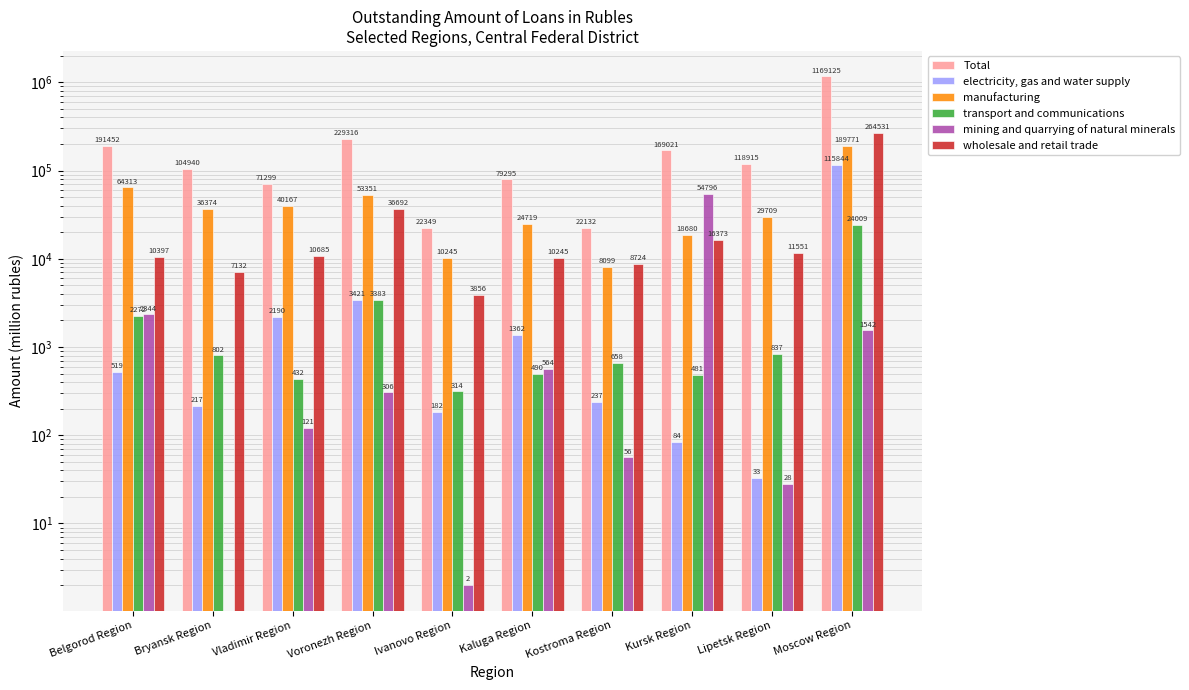

What position from the right is Kursk Region?

3